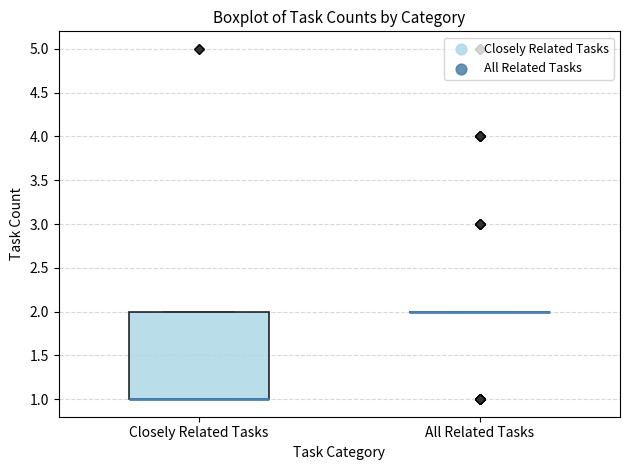

Reading left to right, read every box against the y-axis: the position of its median line, the range the box covers, and the ends of its whiskers. The values are not printed on the chart, so give them approximately, as read against the axis.

Closely Related Tasks: median 1 (drawn on the box's lower edge), box 1 to 2, whiskers 1 to 2
All Related Tasks: box collapsed to a line at 2, whiskers 2 to 2